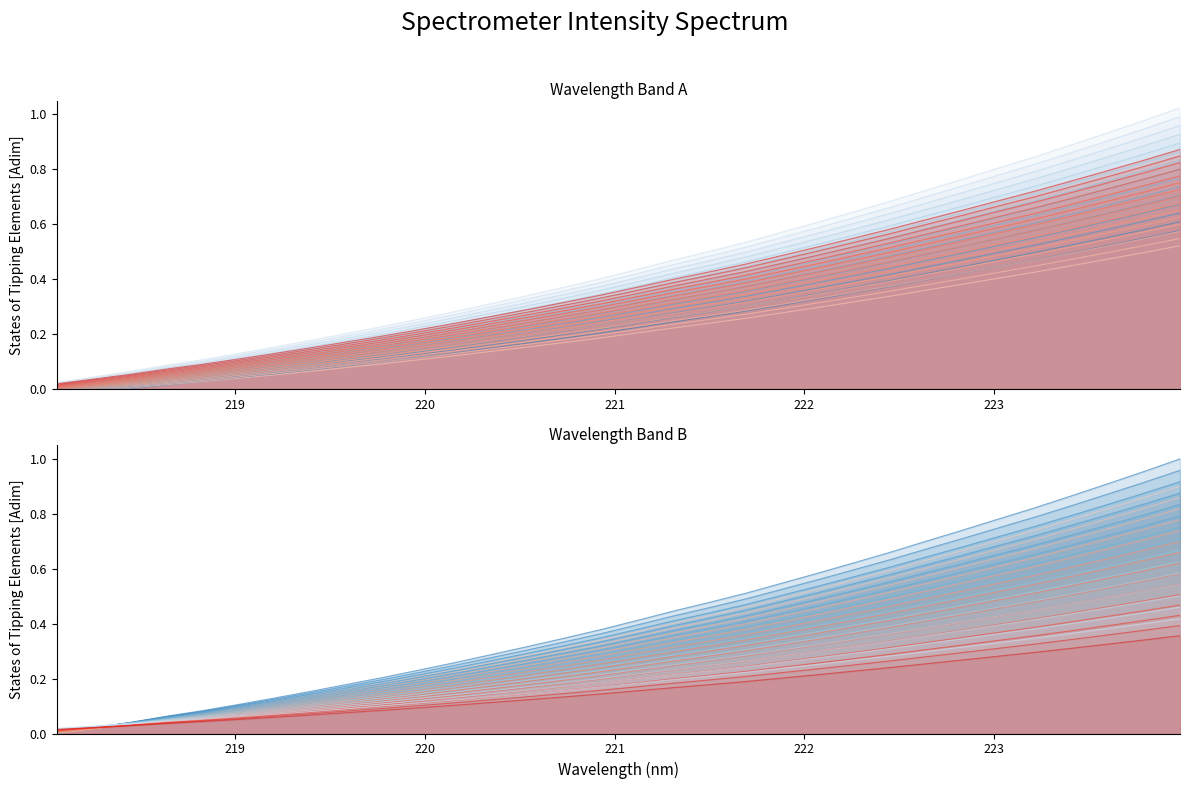

What is the sum of all Intensity (blue 0) values?

13.8